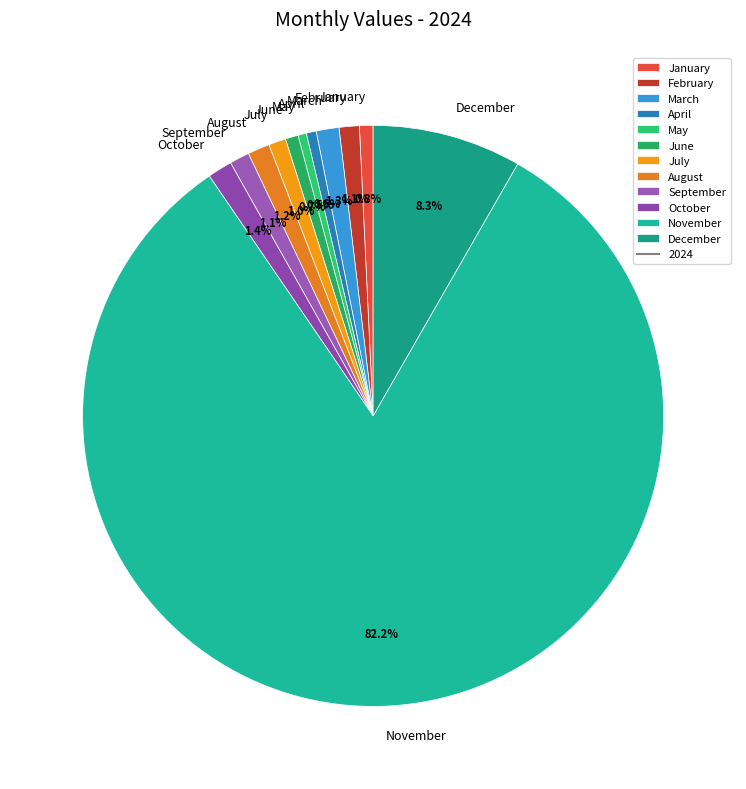

Between October and June, which is larger?

October